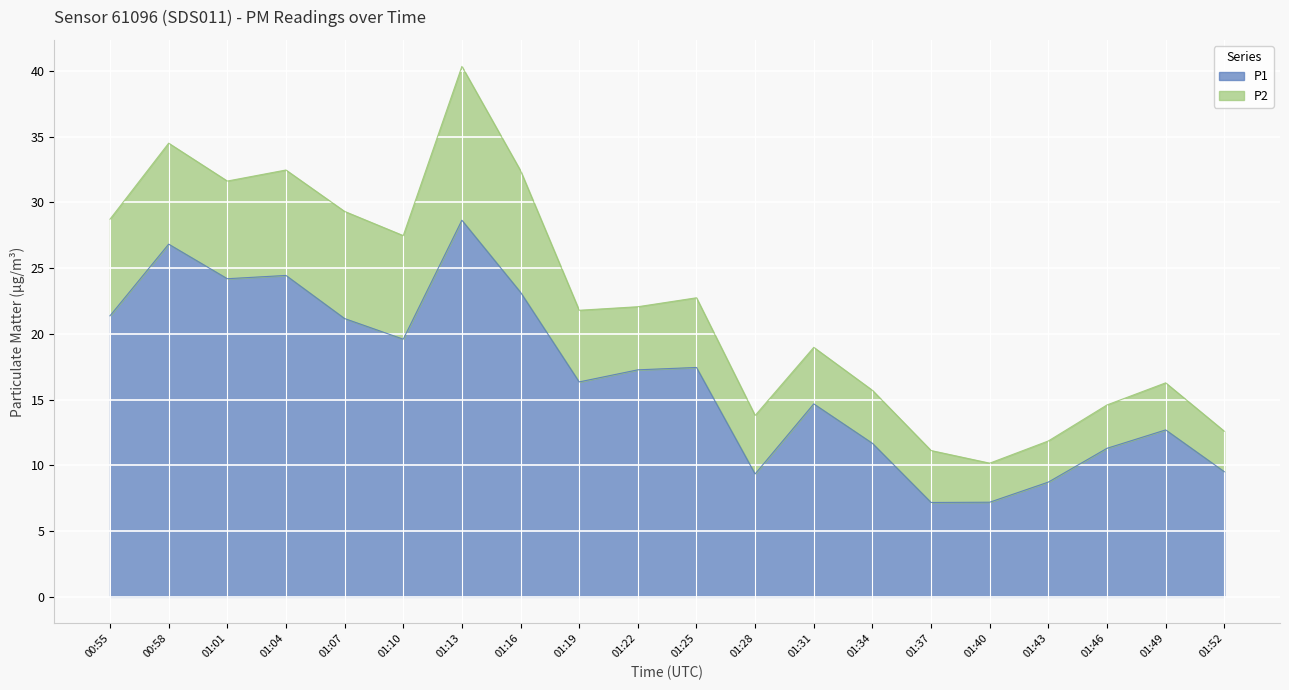

Reading left to right, extract all data points from this chart.

00:55=21.4	00:58=26.8	01:01=24.2	01:04=24.4	01:07=21.2	01:10=19.6	01:13=28.6	01:16=23.2	01:19=16.4	01:22=17.3	01:25=17.4	01:28=9.3	01:31=14.7	01:34=11.7	01:37=7.2	01:40=7.2	01:43=8.7	01:46=11.3	01:49=12.7	01:52=9.5